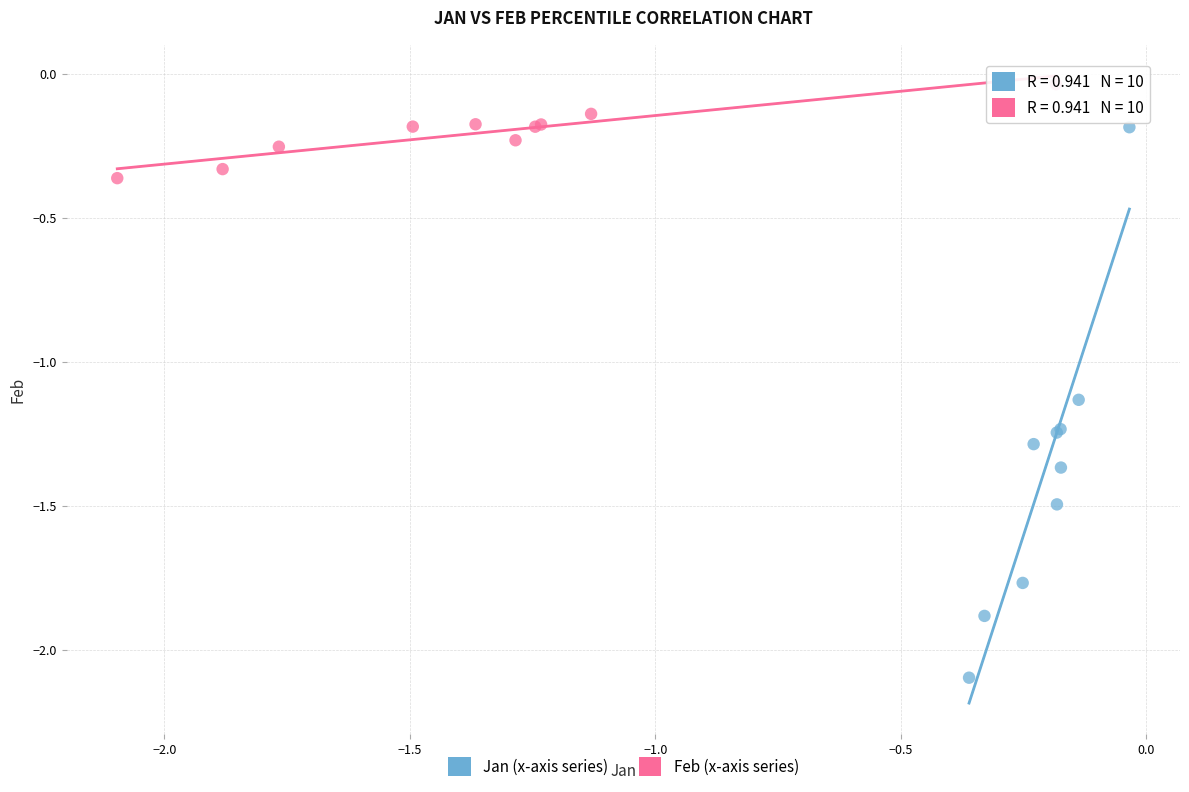

Which series reaches the minimum Y coordinate?

Jan (x-axis series)